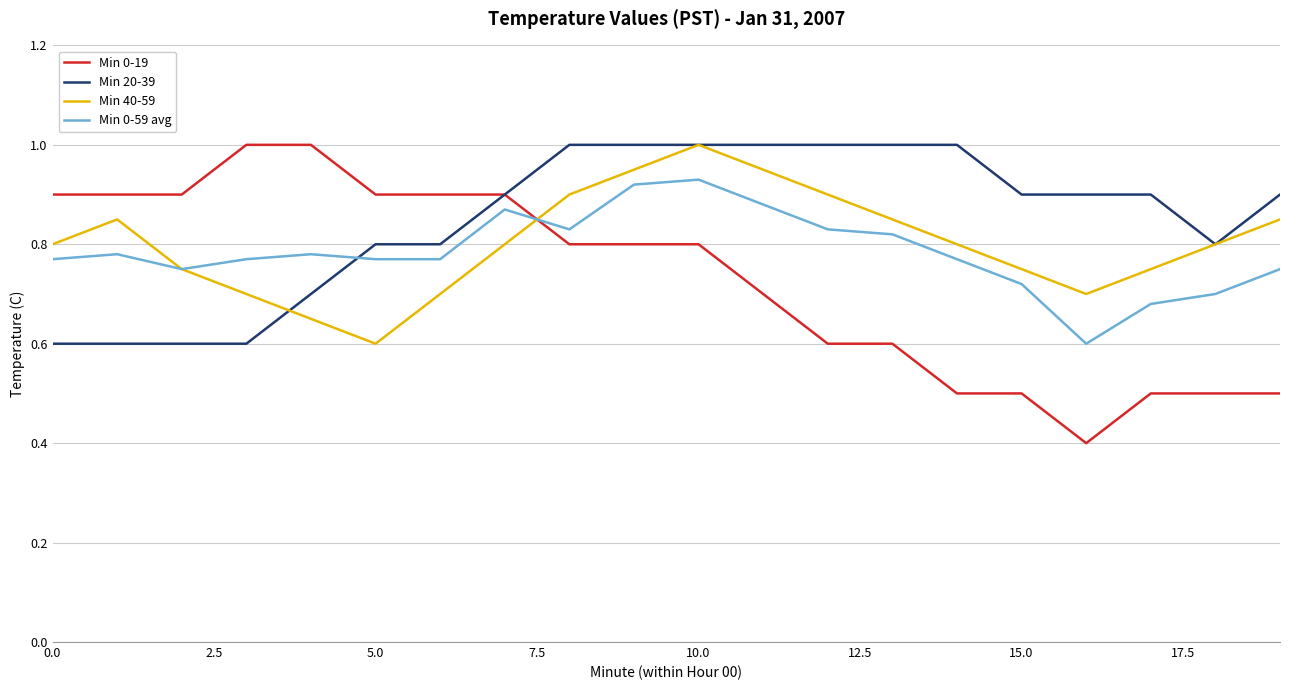

What is the minimum value shown in the chart?

0.4